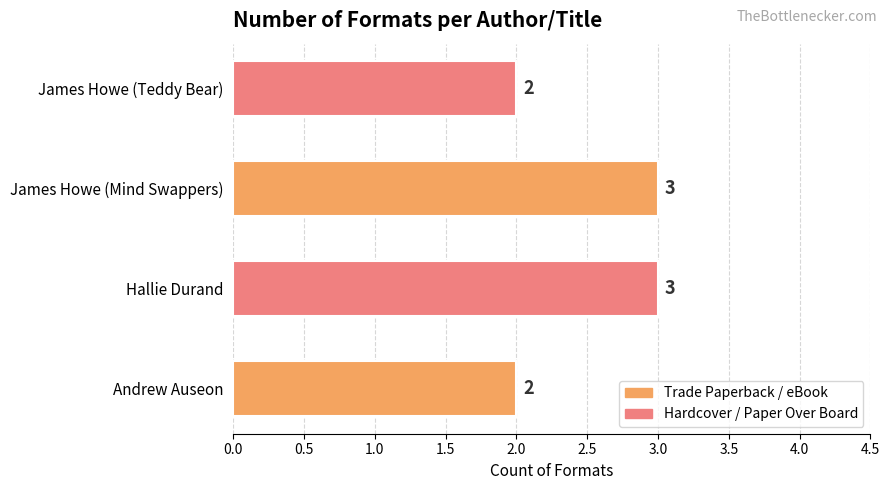

How many values are between 2 and 3?

4